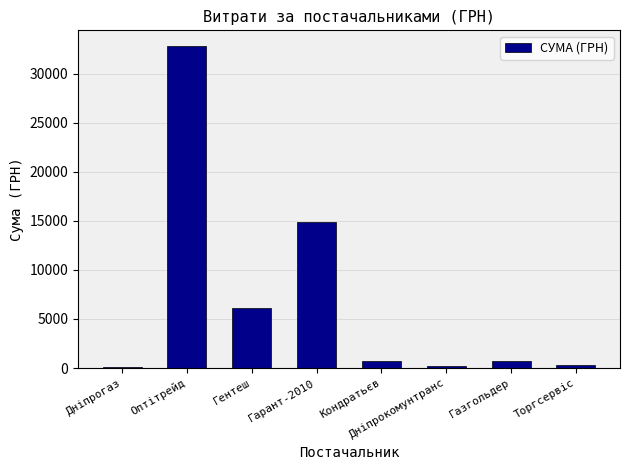

Which label corresponds to the largest value in the chart?

Оптітрейд